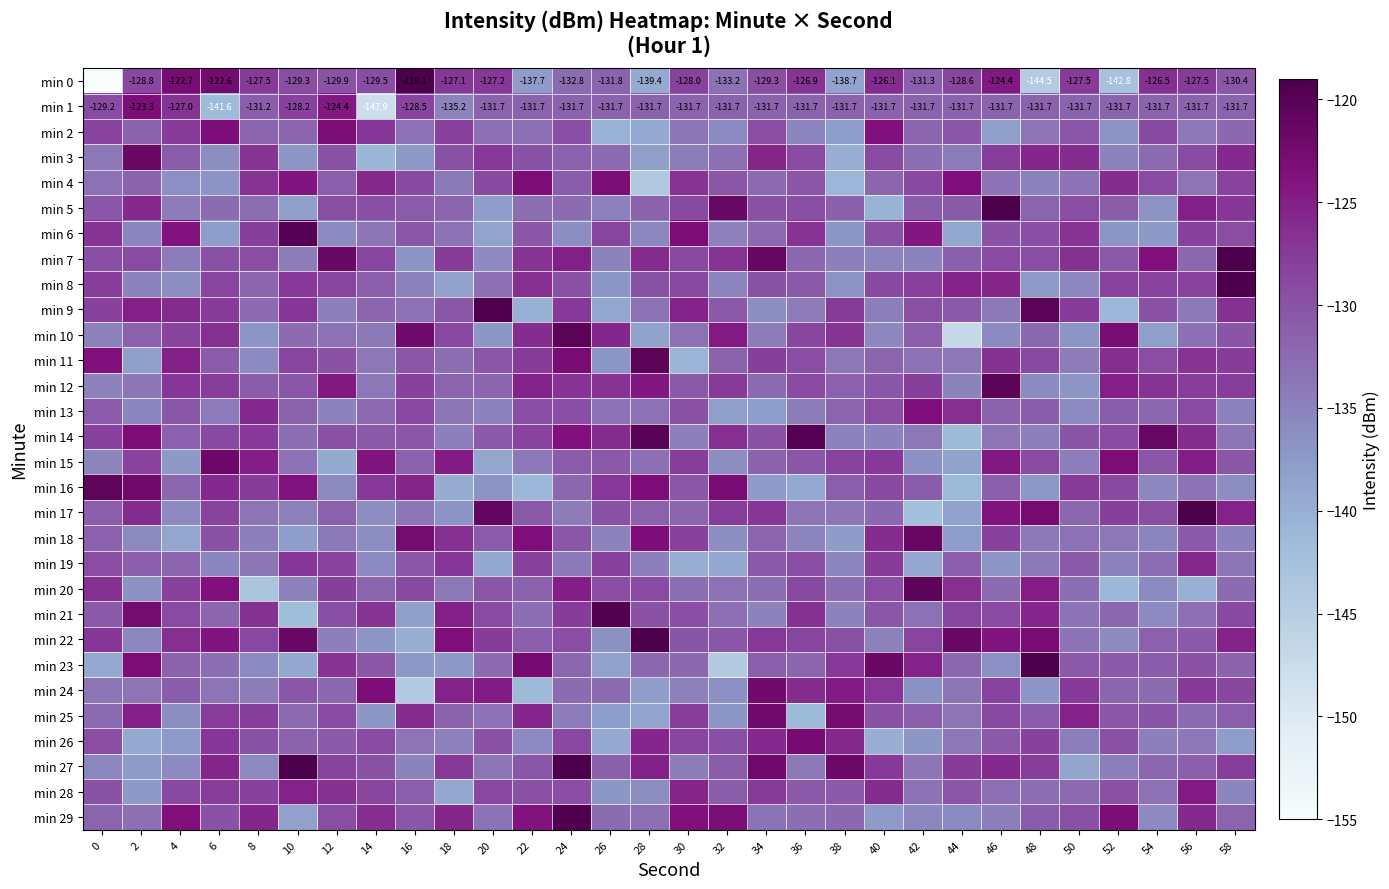

How many data points does each series have?

30